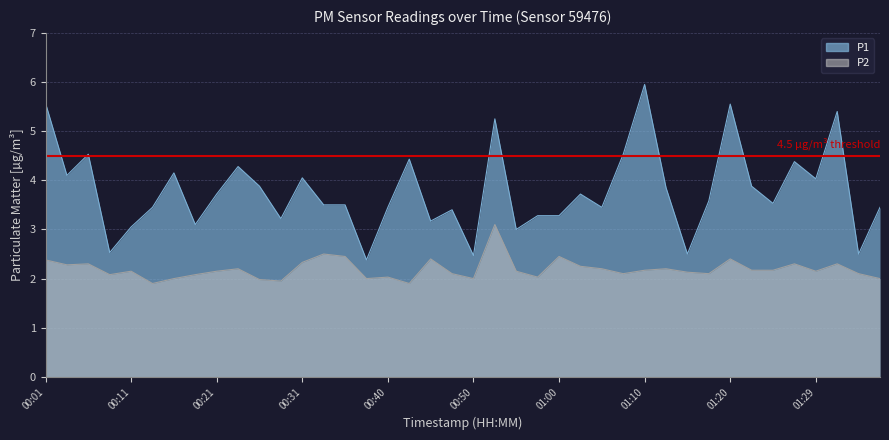

What is the difference between the highest and lowest values at 01:27?

2.1